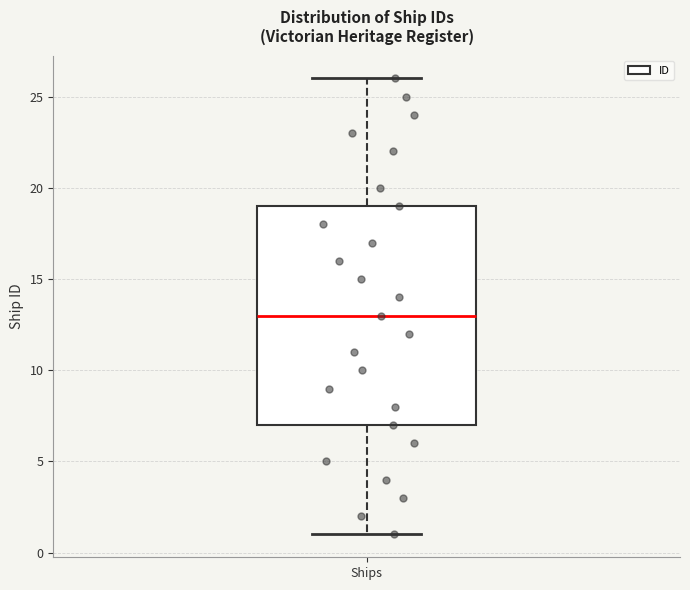

Where is the lower edge of the box for Ships on the y-axis? The values are not printed on the chart, so give them approximately, as read against the axis.

7